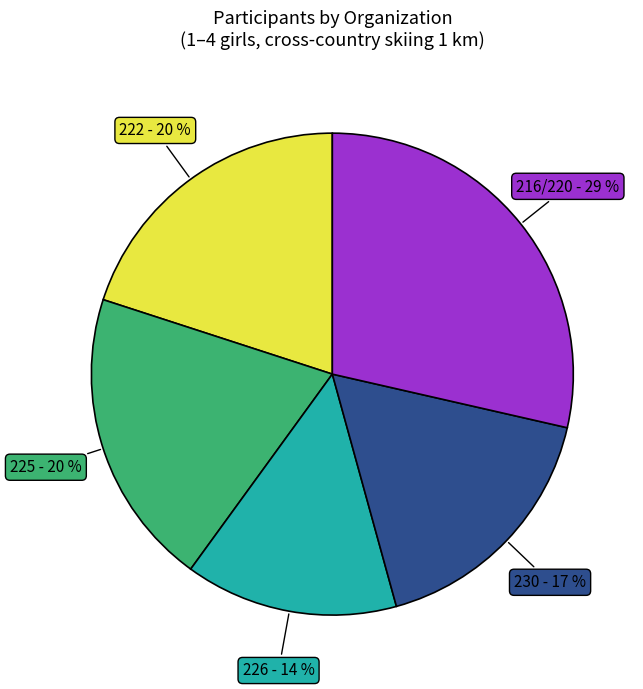

Do 225 and 222 together represent more than half of the pie?

No